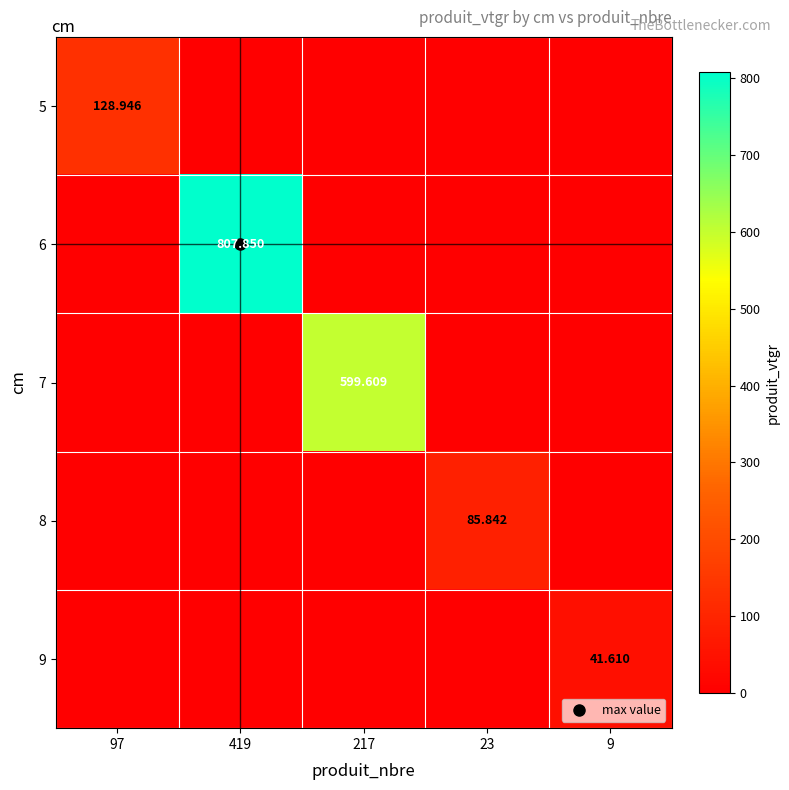

Which category has the lowest value in the 7 series?

97